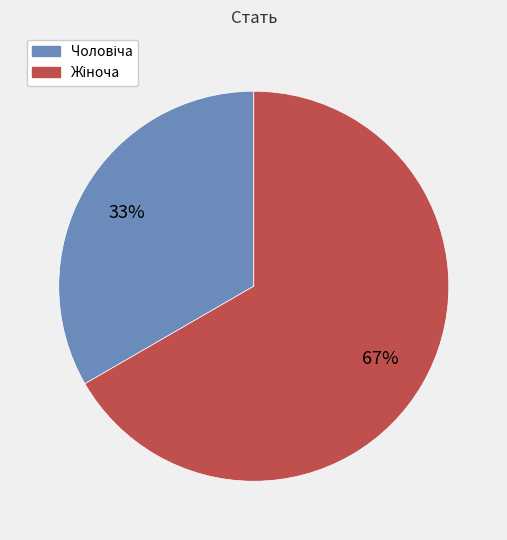

Is there a majority slice in this chart?

Yes